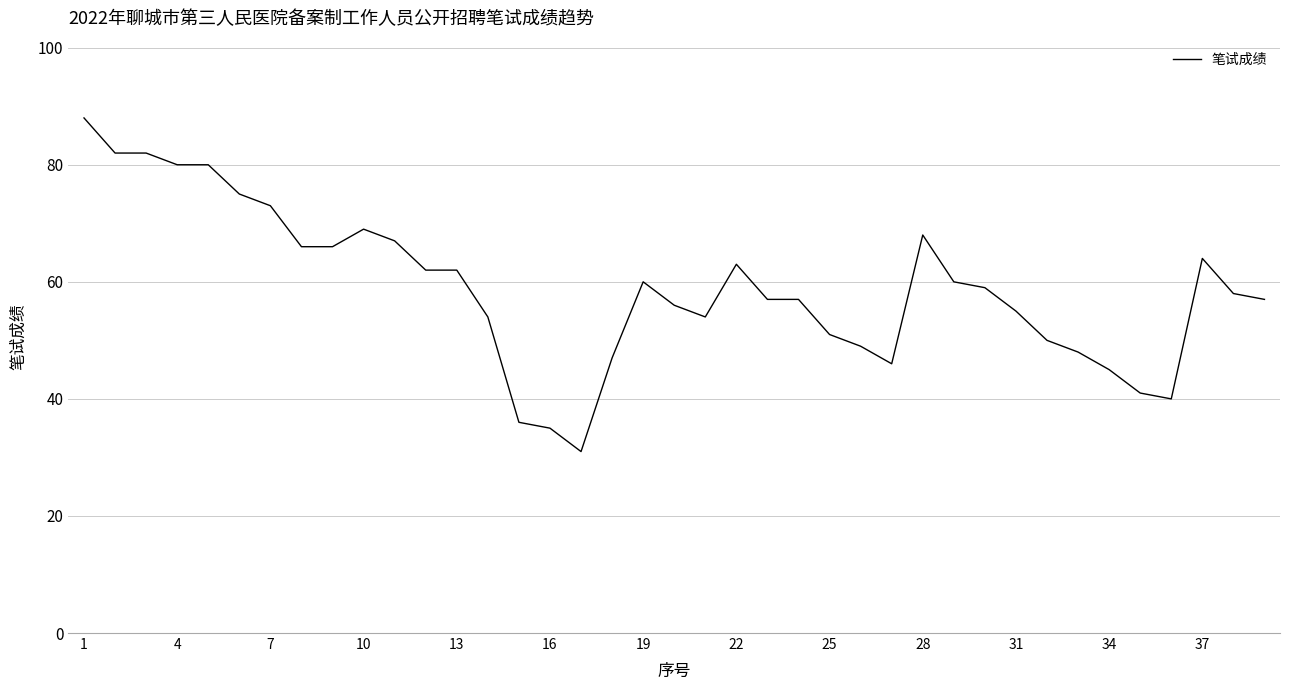

What is the maximum value shown in the chart?

88